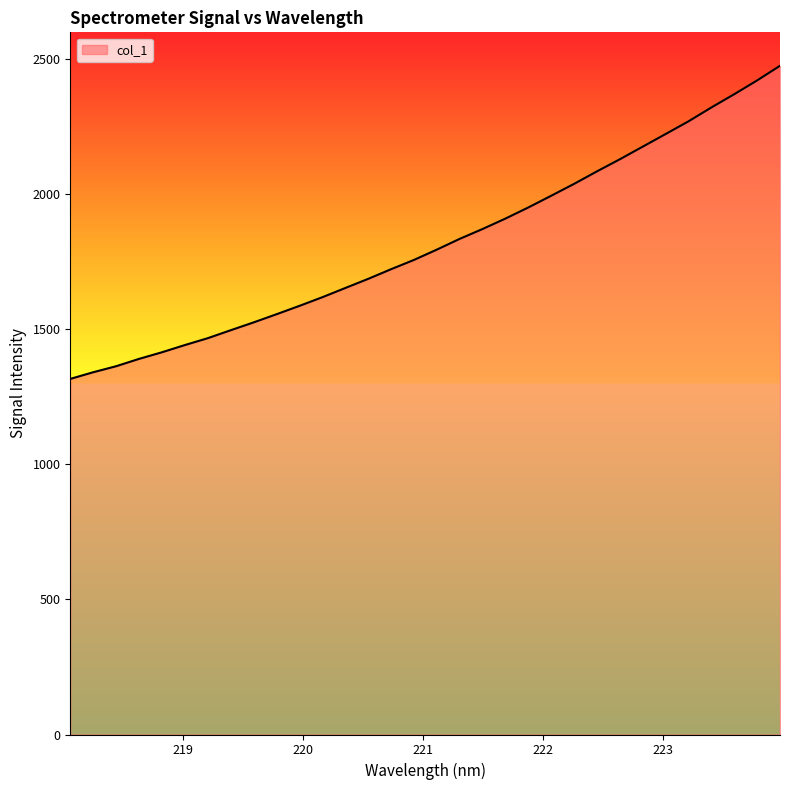

What is the maximum value shown in the chart?

2476.4